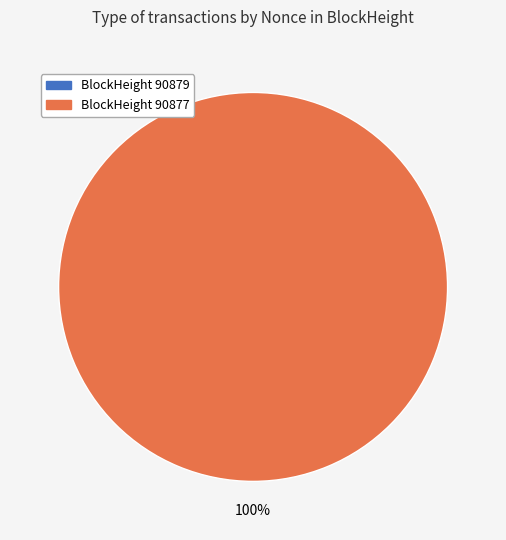

Which slice represents more than half of the pie?

90877